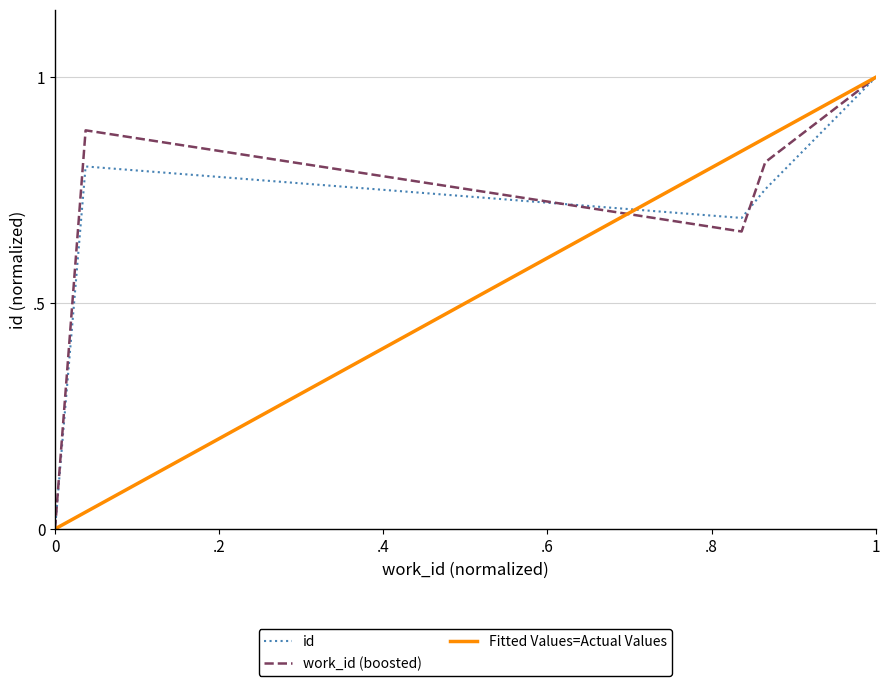

True or false: the data shows 0.4 at 7470.

False